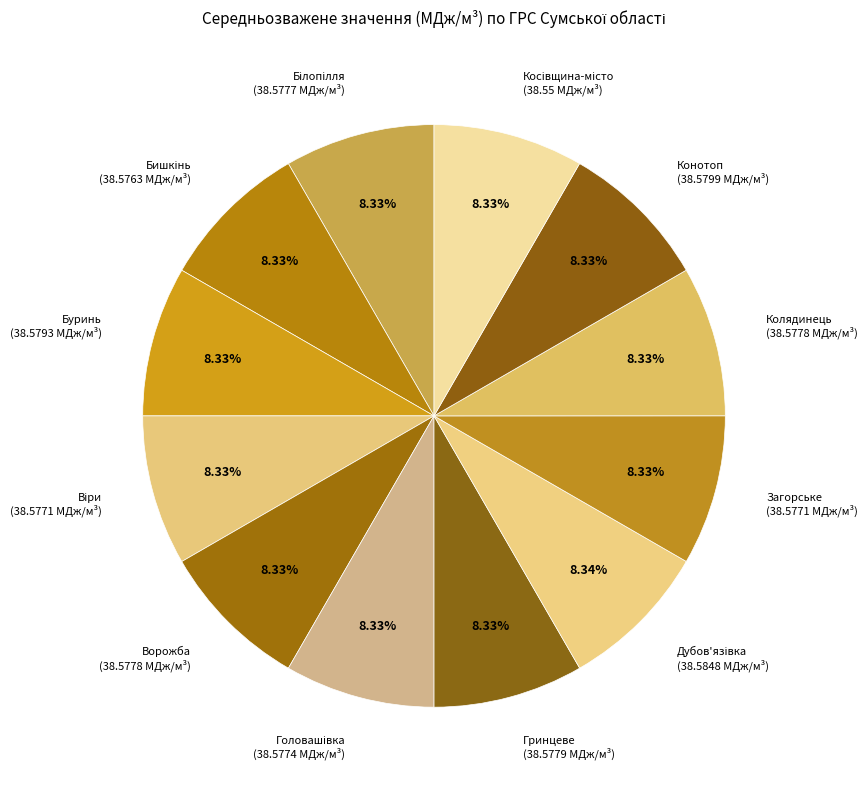

Is there any slice that represents more than half of the pie?

No